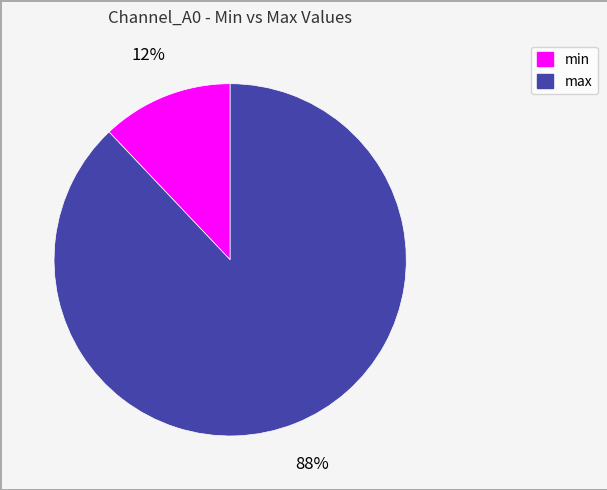

To the nearest percent, what portion does min represent?

12%